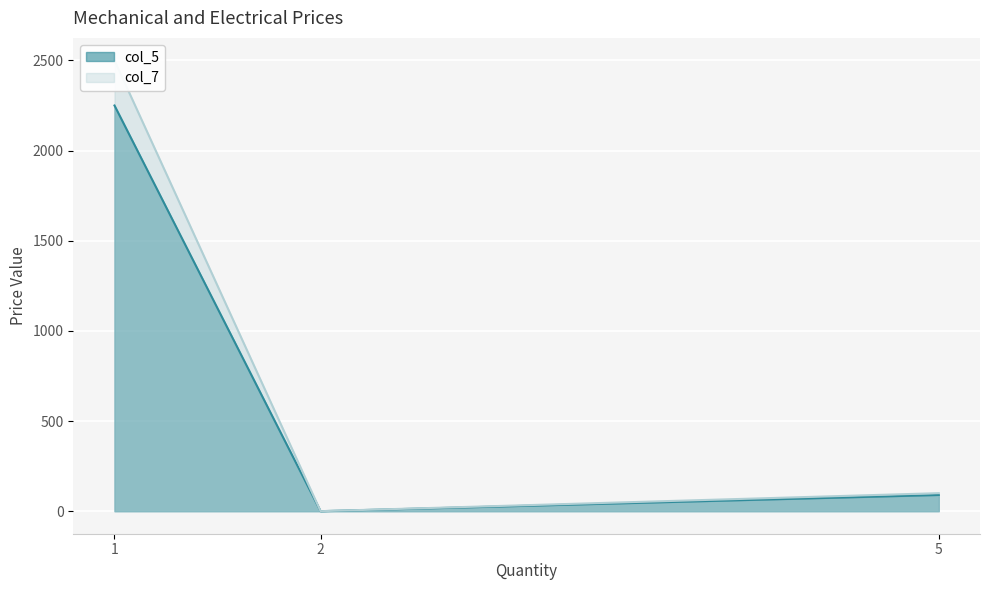

Where is col_5 nearest to the value 1125?

5